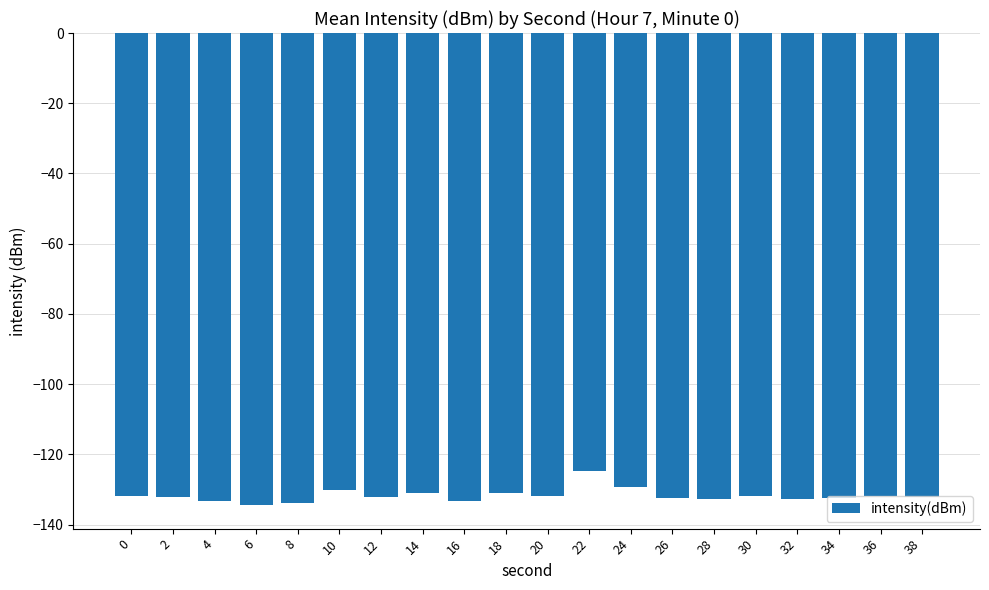

What is the value of the 16th bar from the left?

-131.9